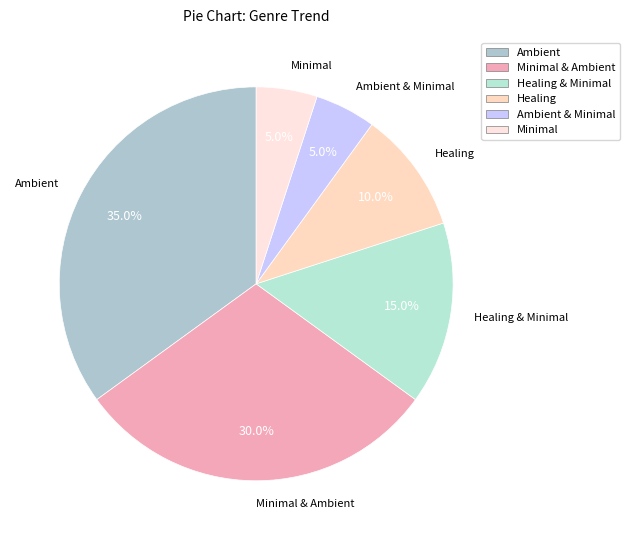

Is Minimal & Ambient the majority of the pie?

No